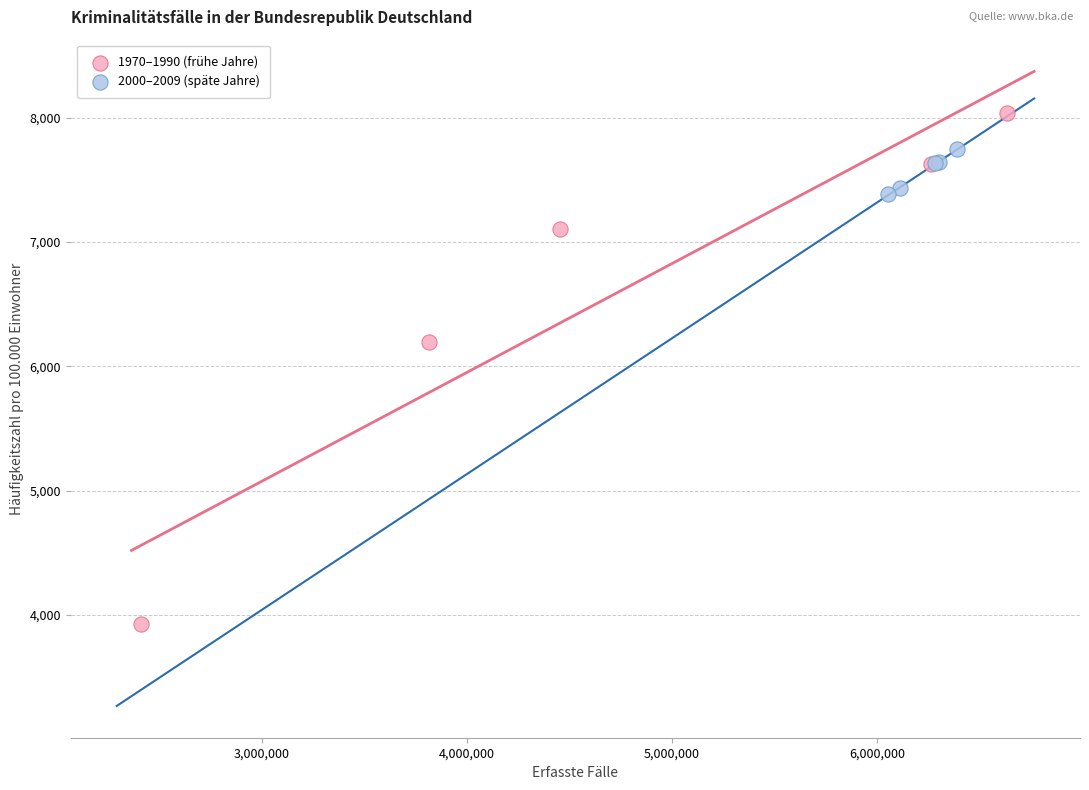

Which series reaches the maximum Y coordinate?

1970–1990 (frühe Jahre)